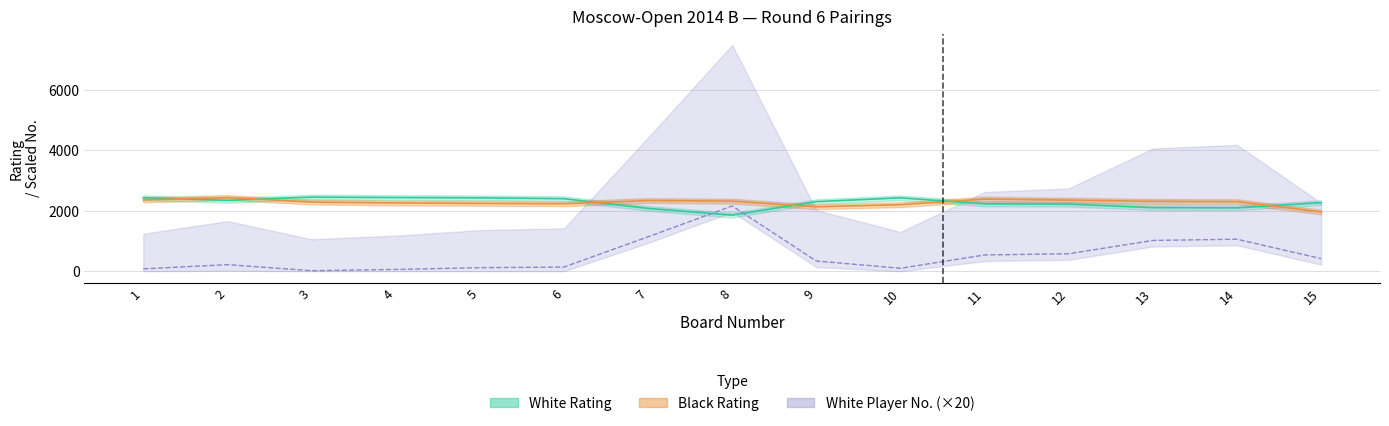

Does the chart have visible grid lines?

Yes